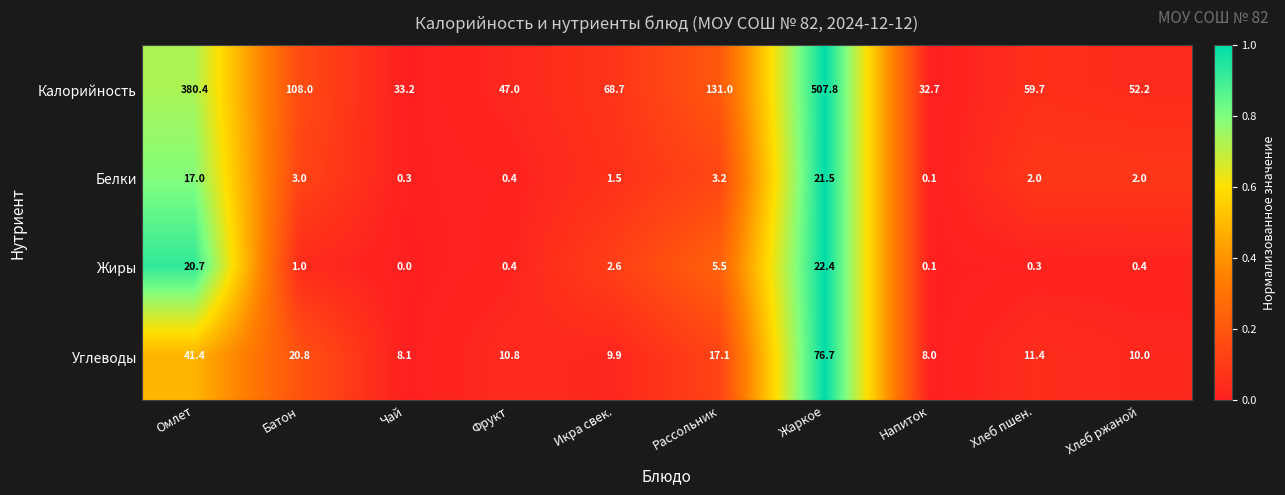

What is the difference between the Углеводы values at Хлеб ржаной and Жаркое?

66.7